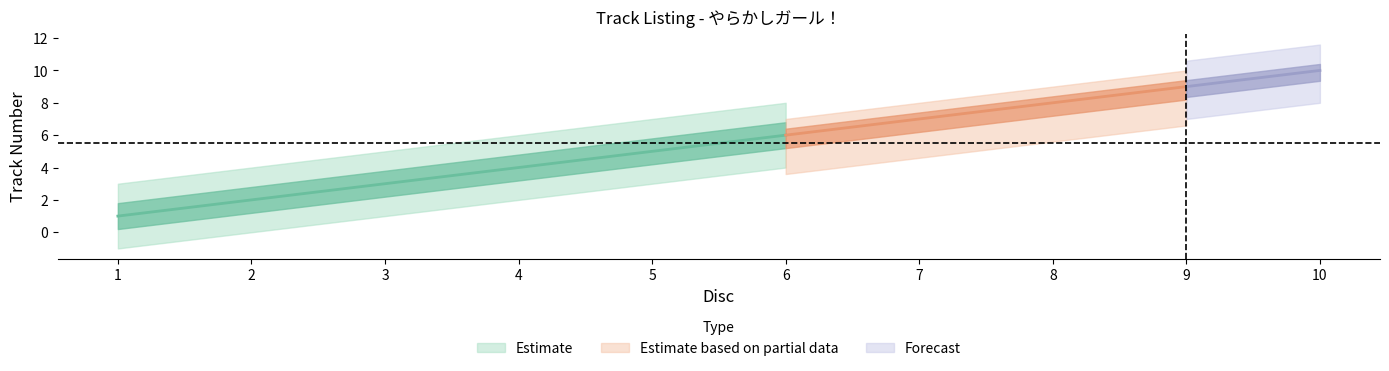

Is it true that the value at 5 is 3?

False